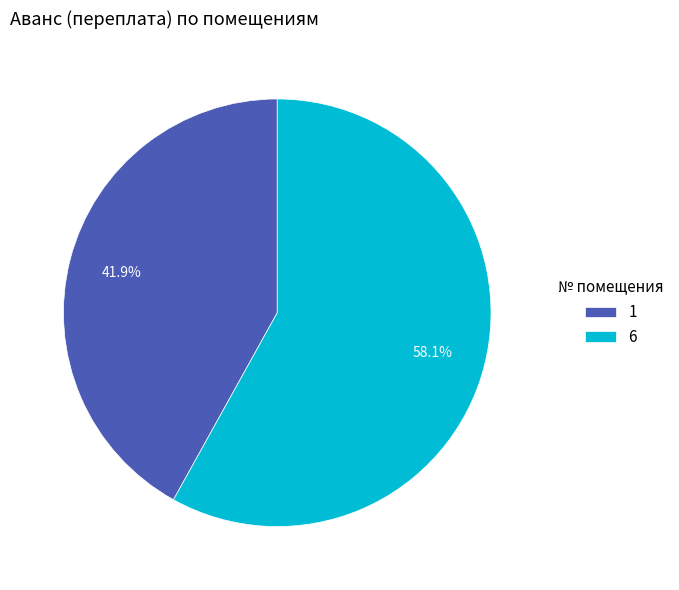

Do 6 and 1 together represent more than half of the pie?

Yes